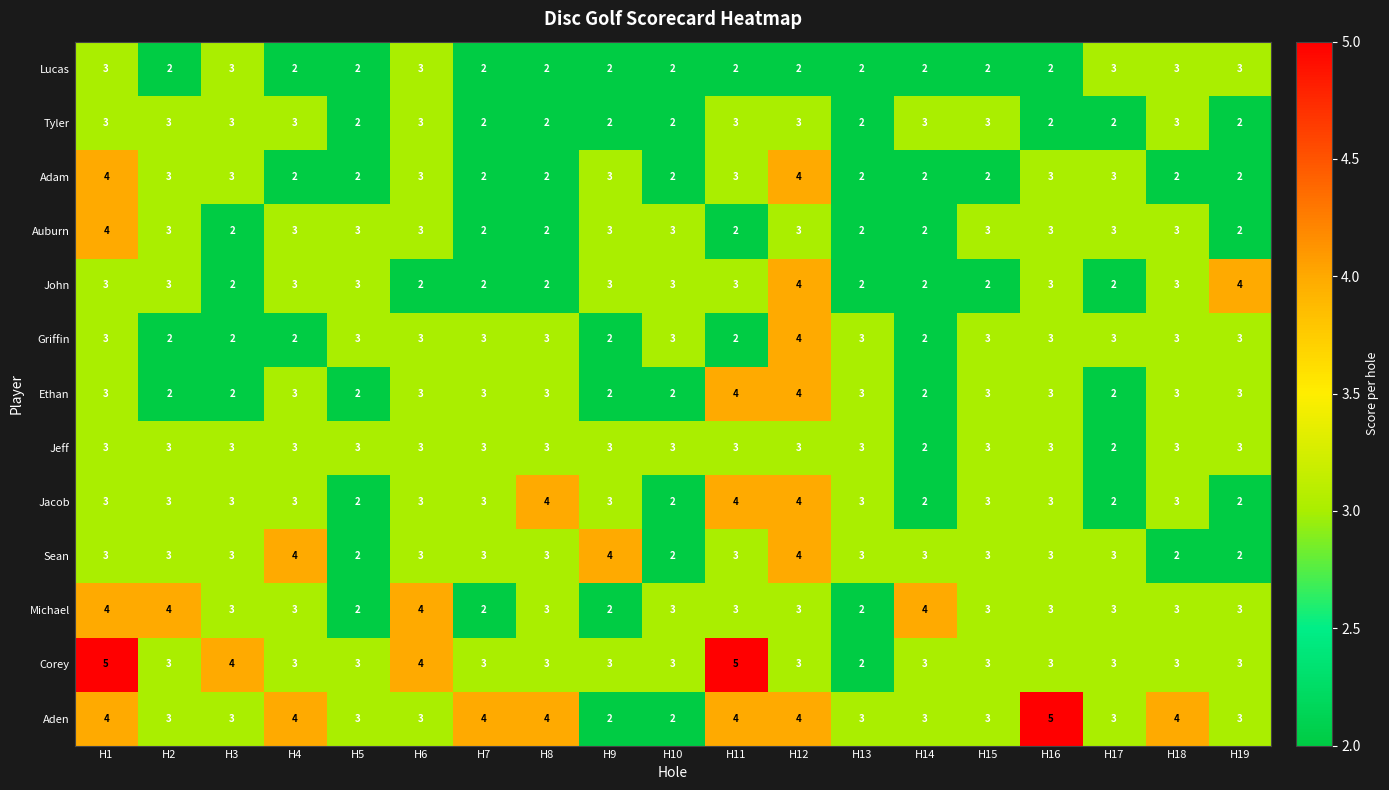

What is the difference between the maximum and minimum values in the Corey series?

3